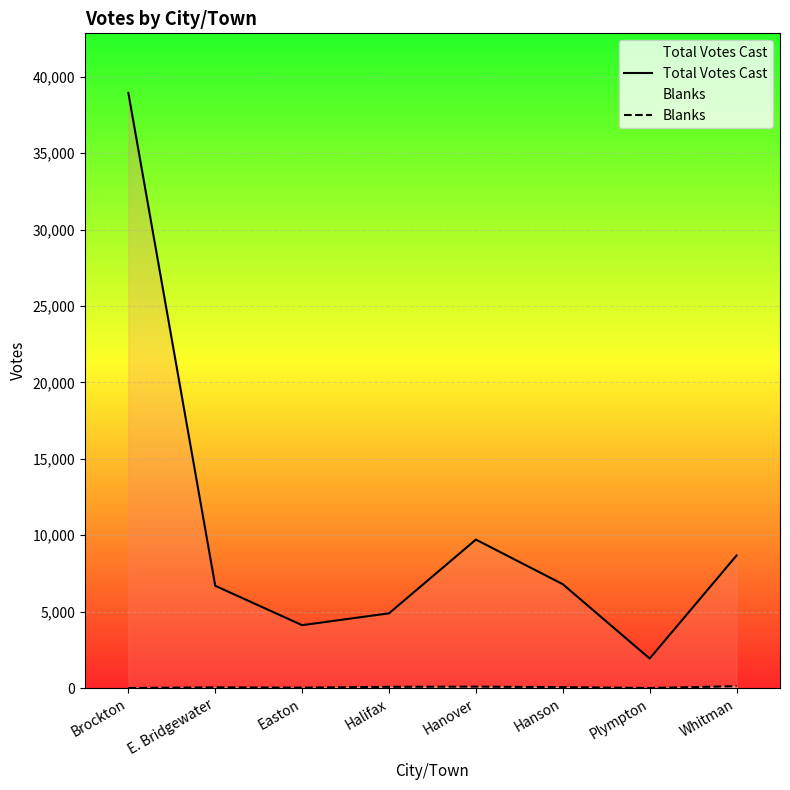

The value of Blanks at Halifax is 24. True or false?

False